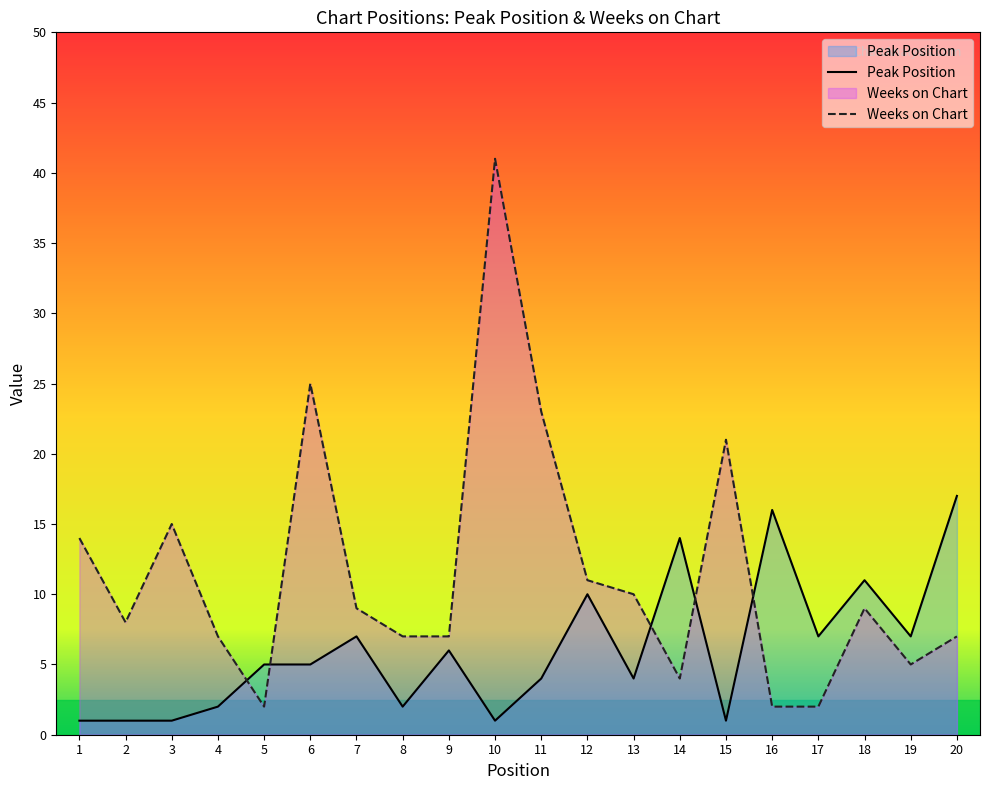

List the labels in order of Weeks on Chart value, largest first.

10, 6, 11, 15, 3, 1, 12, 13, 7, 18, 2, 4, 8, 9, 20, 19, 14, 5, 16, 17